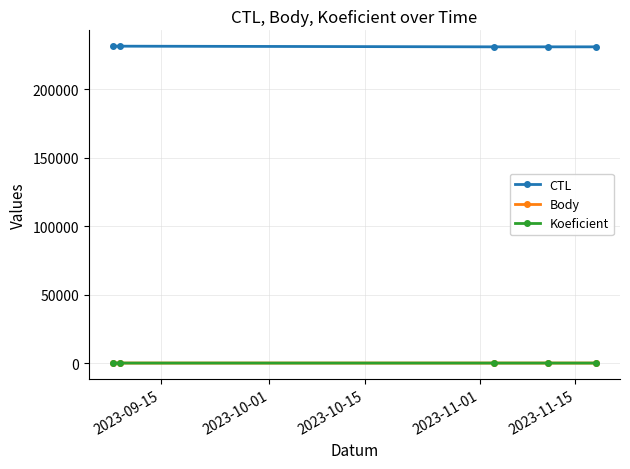

At how many categories does at least one series exceed 173546?

5